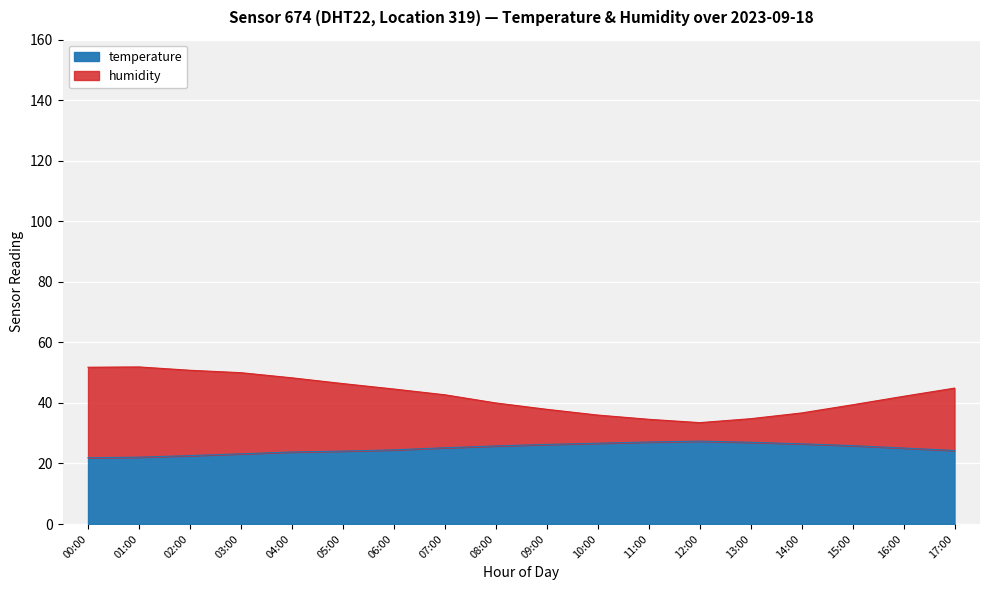

What is the sum of all temperature values?

449.5